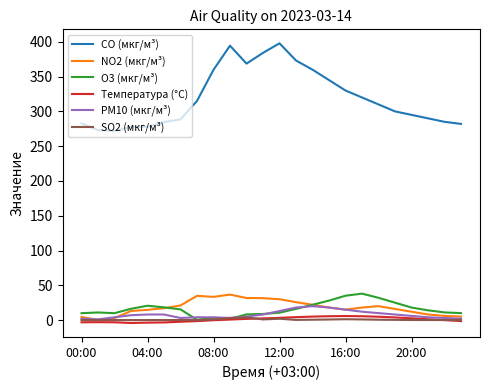

Which series has the largest range (max minus min)?

CO (мкг/м³)